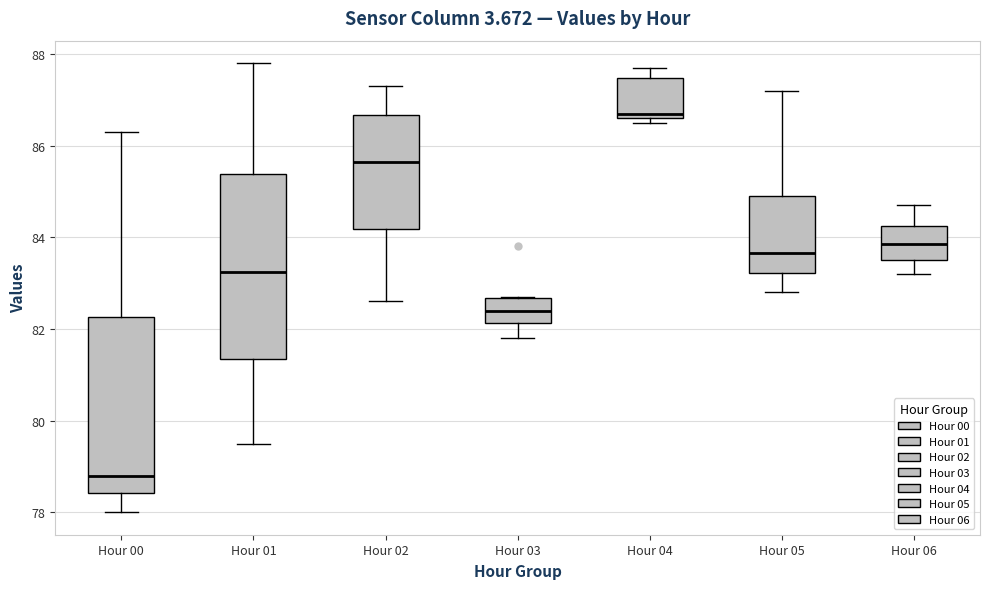

Reading left to right, read every box against the y-axis: the position of its median line, the range the box covers, and the ends of its whiskers. The values are not printed on the chart, so give them approximately, as read against the axis.

Hour 00: median 78.8, box 78.4 to 82.2, whiskers 78.0 to 86.4
Hour 01: median 83.2, box 81.4 to 85.4, whiskers 79.6 to 87.8
Hour 02: median 85.6, box 84.2 to 86.6, whiskers 82.6 to 87.4
Hour 03: median 82.4, box 82.2 to 82.6, whiskers 81.8 to 82.8
Hour 04: median 86.8, box 86.6 to 87.4, whiskers 86.6 (just below the box's lower edge) to 87.8
Hour 05: median 83.6, box 83.2 to 85.0, whiskers 82.8 to 87.2
Hour 06: median 83.8, box 83.6 to 84.2, whiskers 83.2 to 84.8